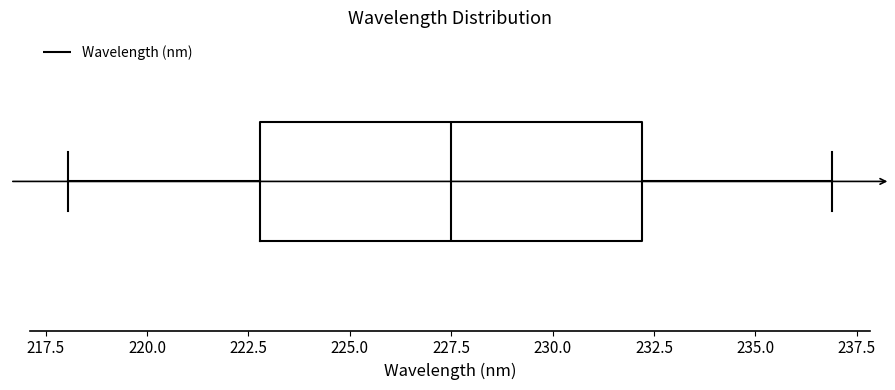

Read this box plot against the x-axis: the position of the median line, the range covered by the box, and the ends of both whiskers. The values are not printed on the chart, so give them approximately, as read against the axis.

median 227.5, box 223.0 to 232.0, whiskers 218.0 to 237.0